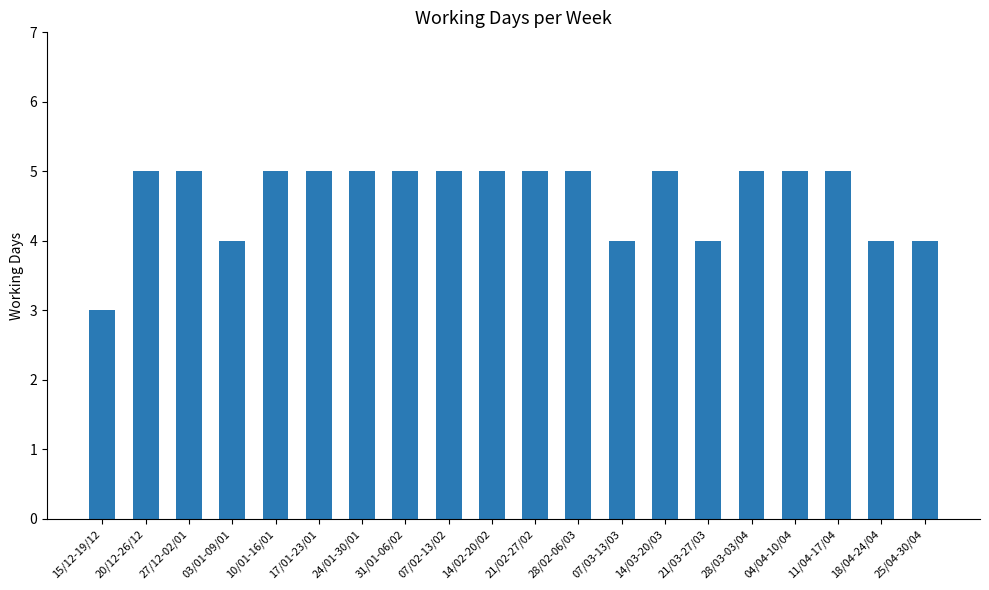

Reading left to right, extract all data points from this chart.

3	5	5	4	5	5	5	5	5	5	5	5	4	5	4	5	5	5	4	4